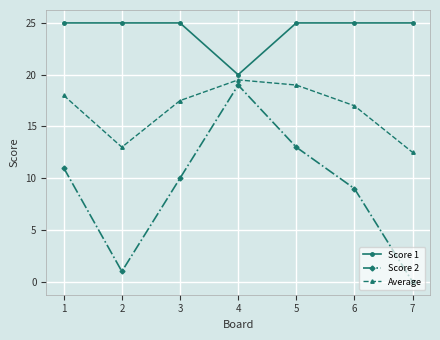

True or false: Score 1 has a value of 28.1 at 4.

False